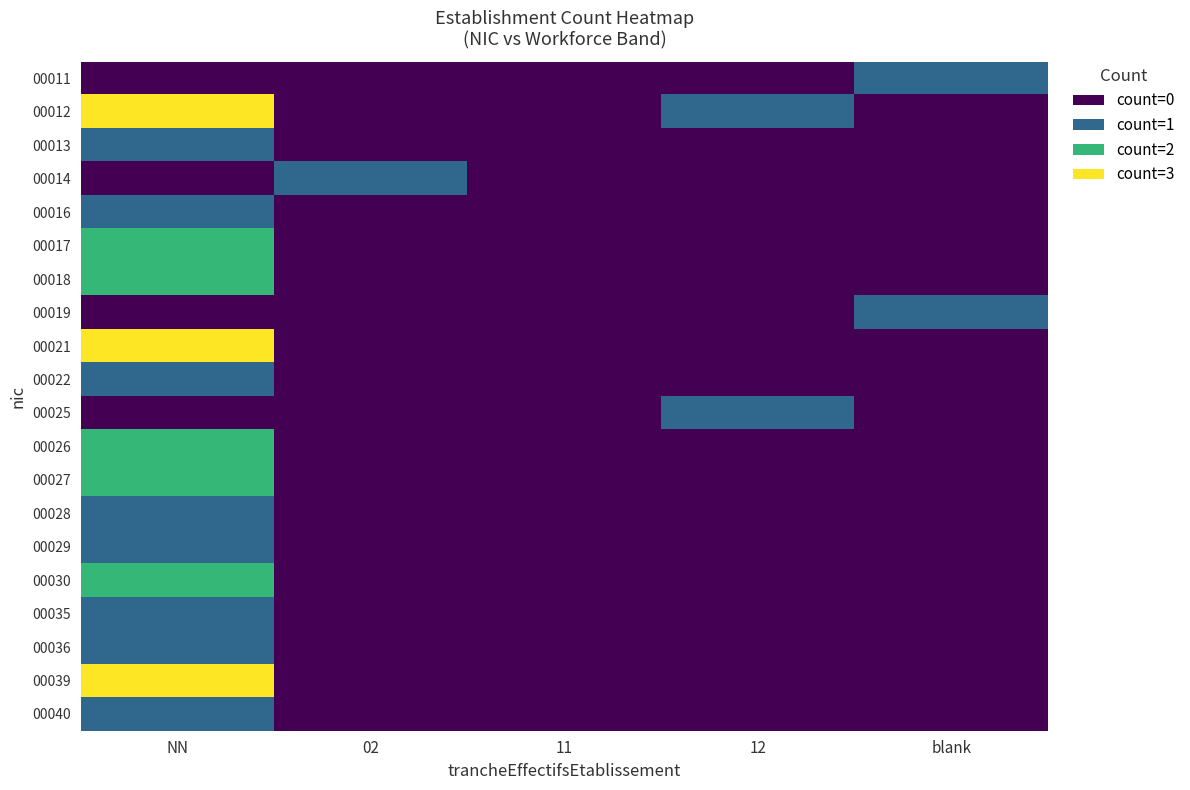

Rank the series at 02 from highest to lowest value.

00014, 00011, 00012, 00013, 00016, 00017, 00018, 00019, 00021, 00022, 00025, 00026, 00027, 00028, 00029, 00030, 00035, 00036, 00039, 00040